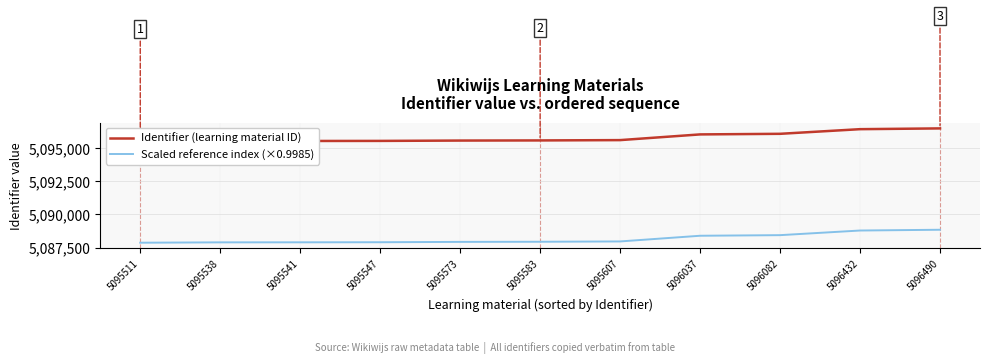

At which label does Scaled reference index (×0.9985) first exceed 5087939?

5095583